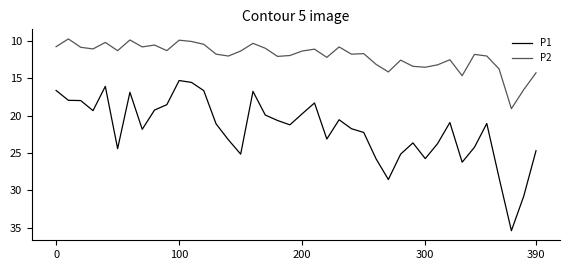

Rank the series by their maximum value, from lowest to highest.

P2, P1